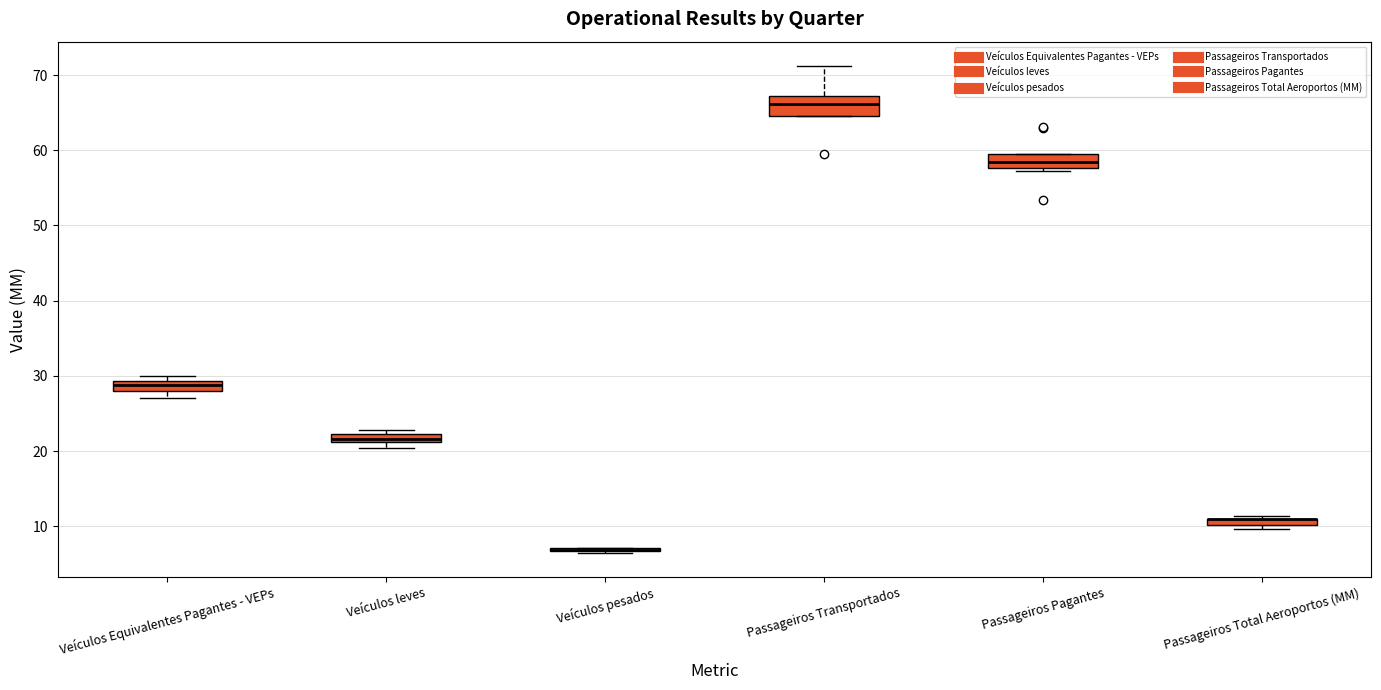

Where is the lower edge of the box for Veículos Equivalentes Pagantes - VEPs on the y-axis? The values are not printed on the chart, so give them approximately, as read against the axis.

28